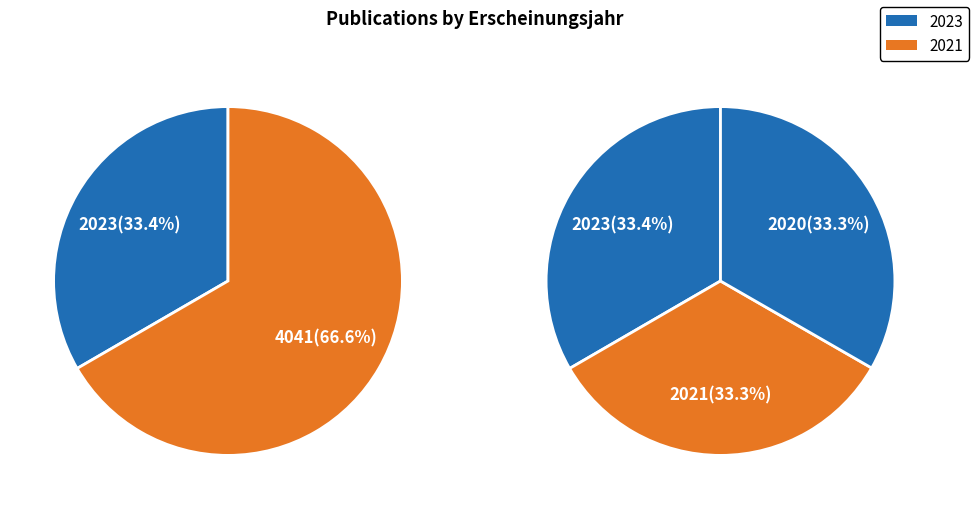

How many slices are in this pie chart?

3